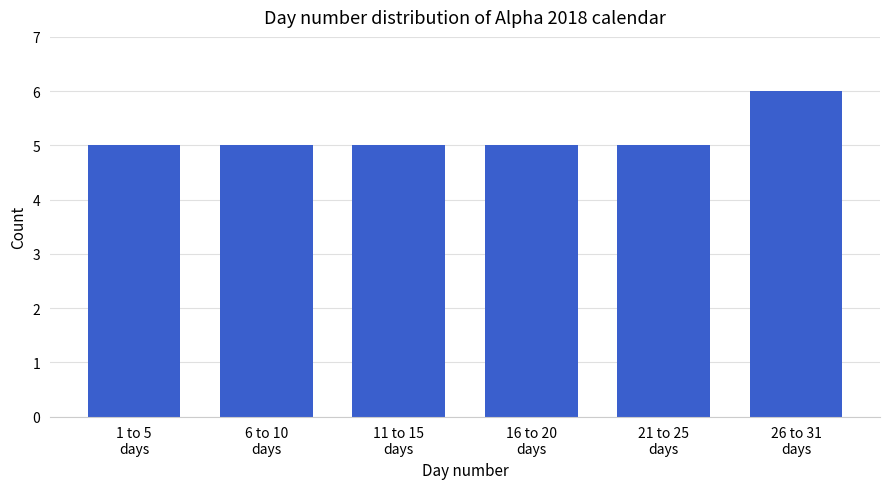

Reading left to right, list all the values displayed in this chart.

5	5	5	5	5	6